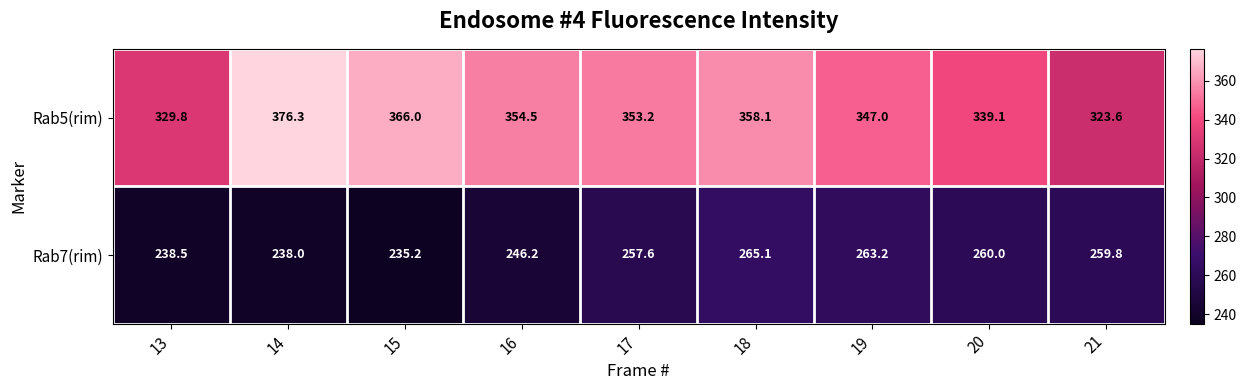

Rank the series at 21 from highest to lowest value.

Rab5(rim), Rab7(rim)